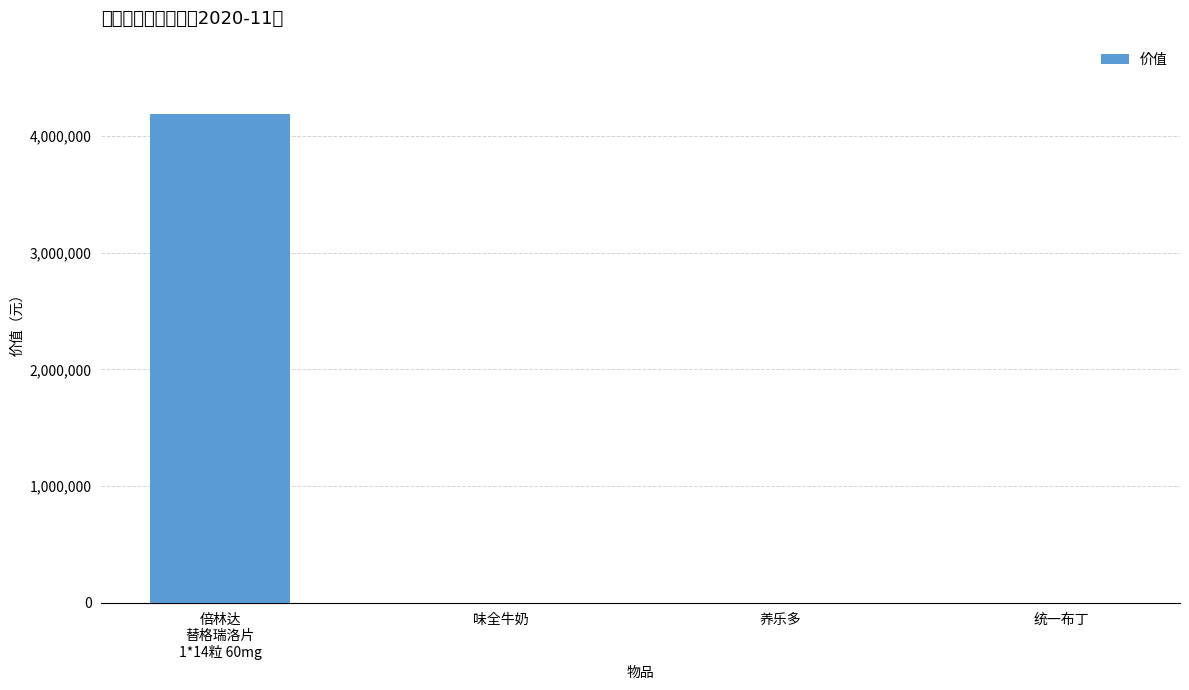

What is the greatest value displayed?

4188300.0